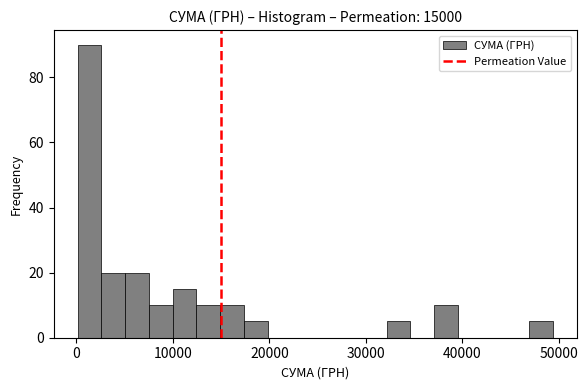

Around what value on the x-axis is the tallest bar? Give the approximate position of its centre, as read against the axis.

1000